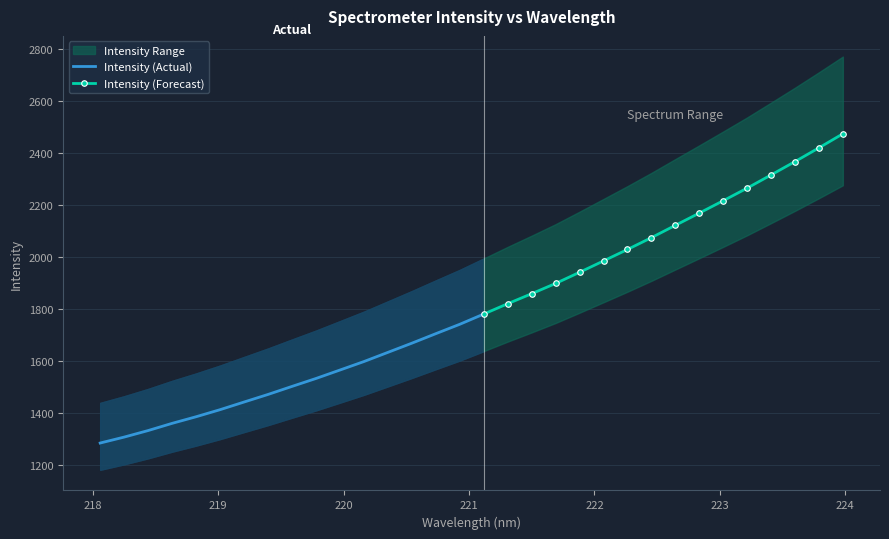

True or false: x and y cross at least once.

False